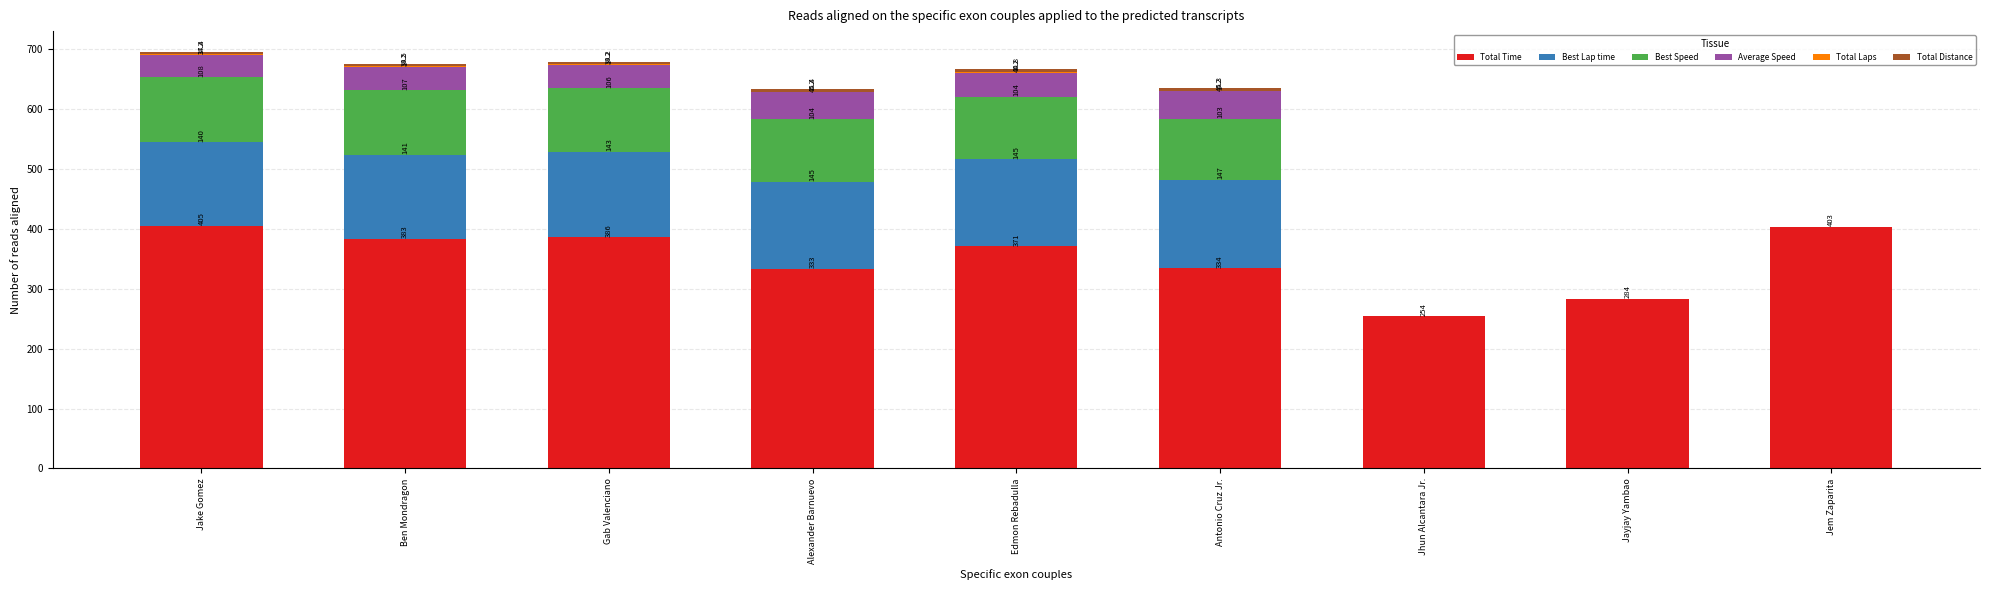

How many categories are shown in the chart?

9